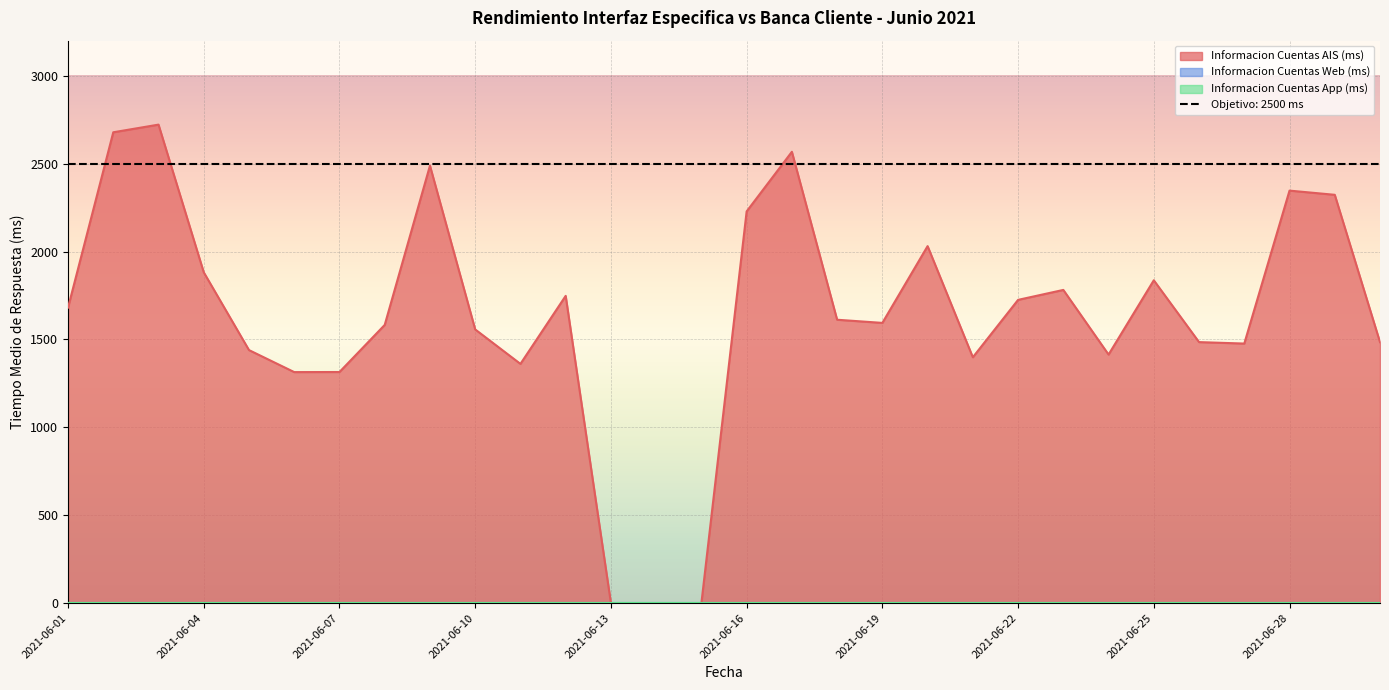

What are all the series names shown in the legend?

Informacion Cuentas AIS (ms), Informacion Cuentas Web (ms), Informacion Cuentas App (ms)